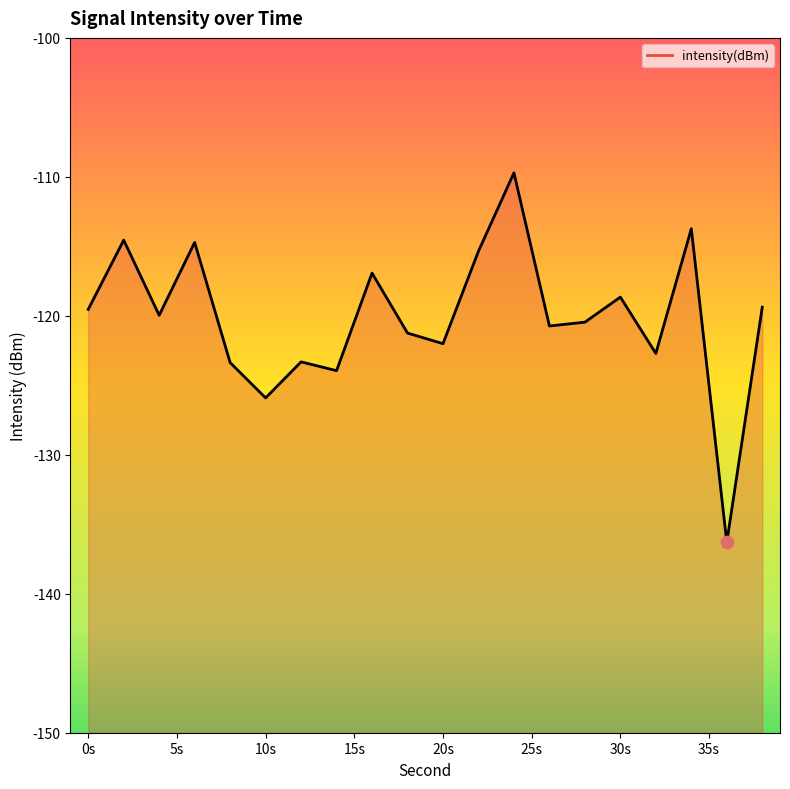

What is the change in value from 4 to 26?

-0.8